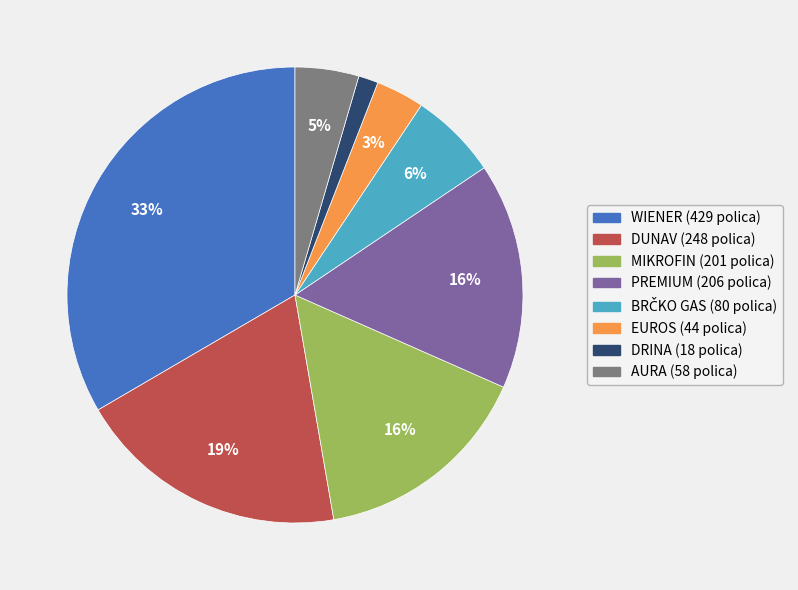

To the nearest percent, what percentage of the pie is WIENER?

33%